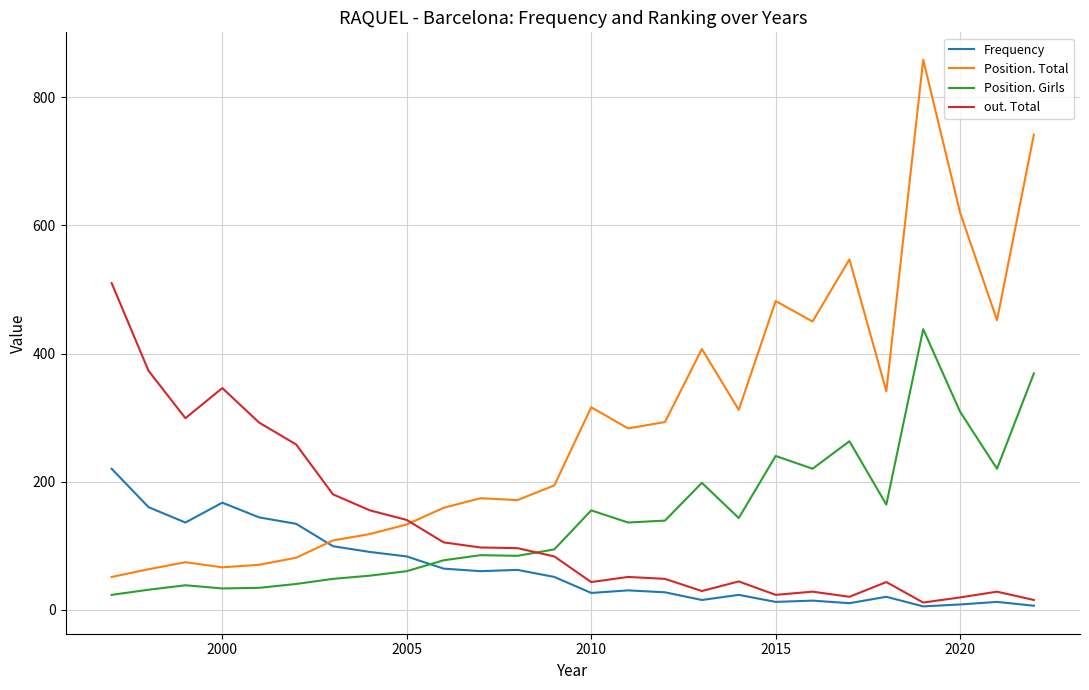

Which series has the largest total across all categories?

Position. Total